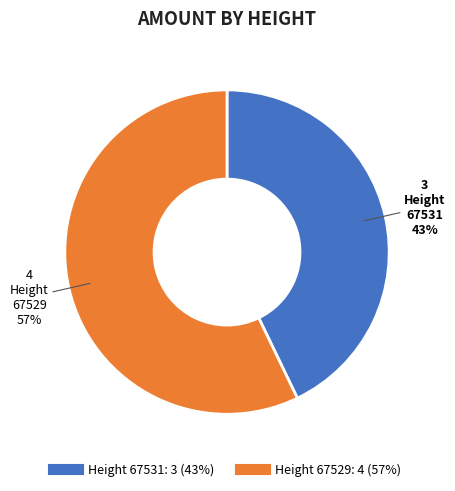

How many segments does this pie chart have?

2